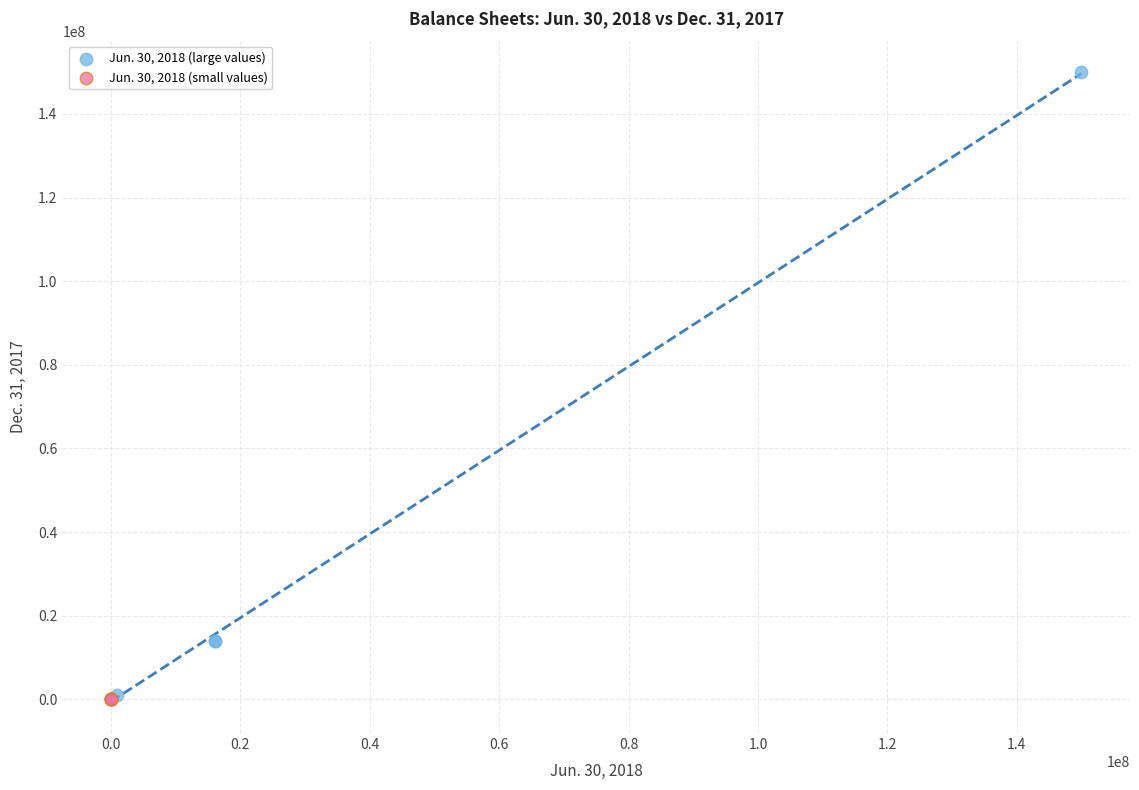

Which series contains the highest Y value?

Jun. 30, 2018 (large values)